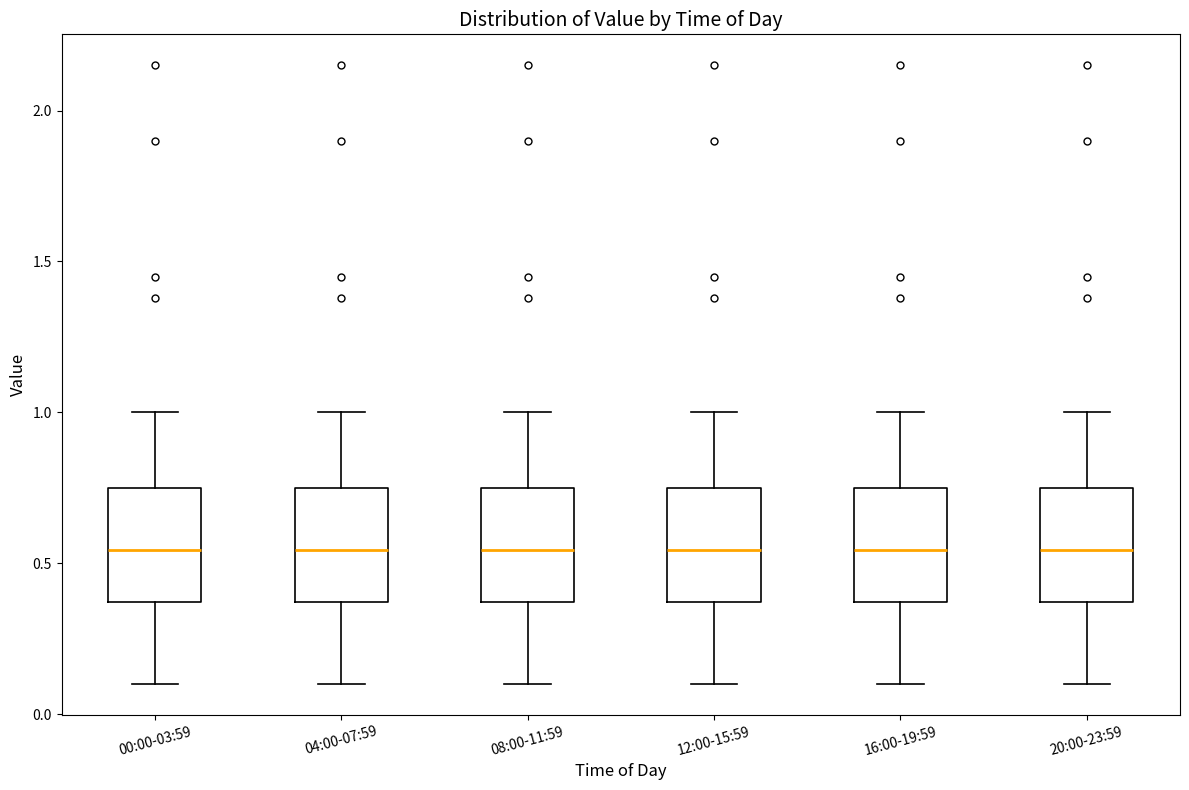

Where does the lower whisker of the box for 20:00-23:59 end on the y-axis? The values are not printed on the chart, so give them approximately, as read against the axis.

0.10